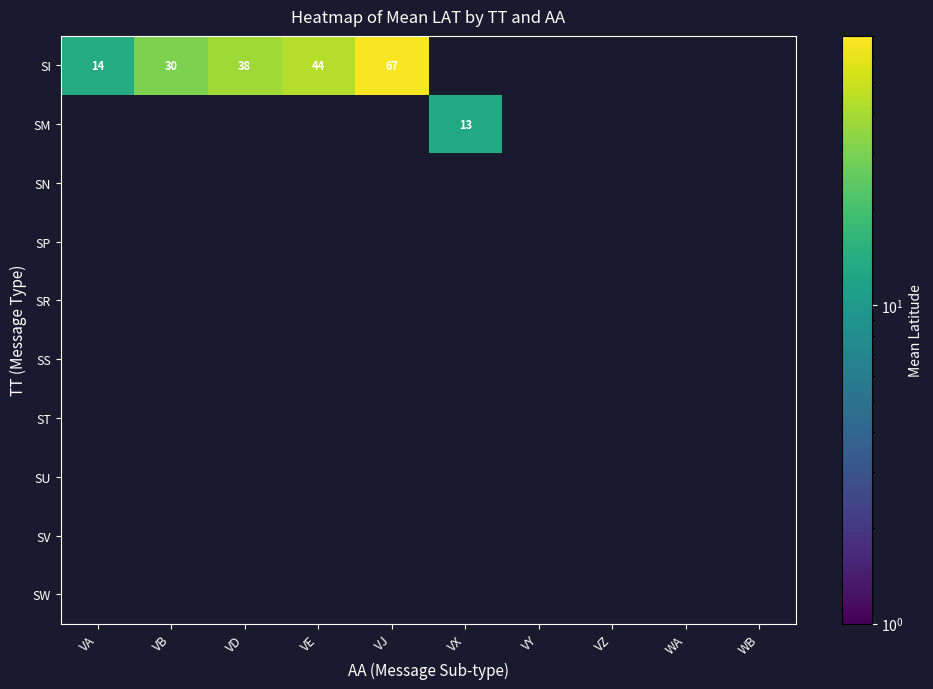

Between WA and VX, which is larger?

VX